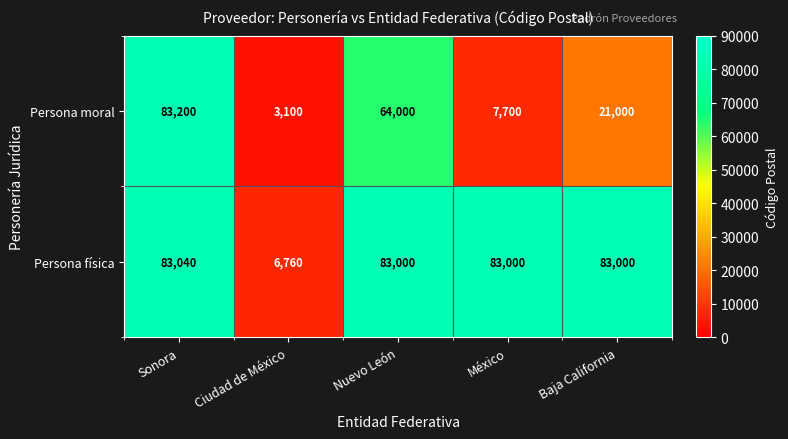

Reading right to left, extract all data points from this chart.

Persona moral: Baja California=21000	México=7700	Nuevo León=64000	Ciudad de México=3100	Sonora=83200
Persona física: Baja California=83000	México=83000	Nuevo León=83000	Ciudad de México=6760	Sonora=83040